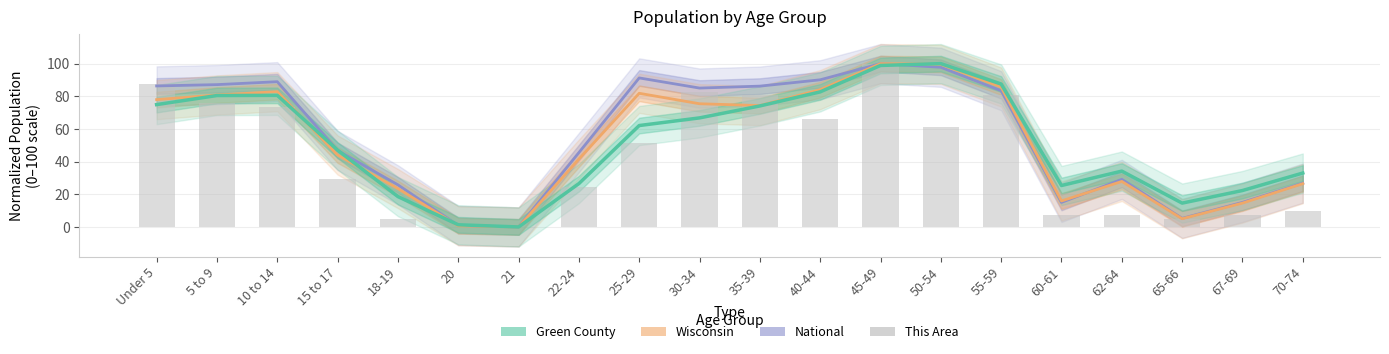

How many data points are above 51?

10